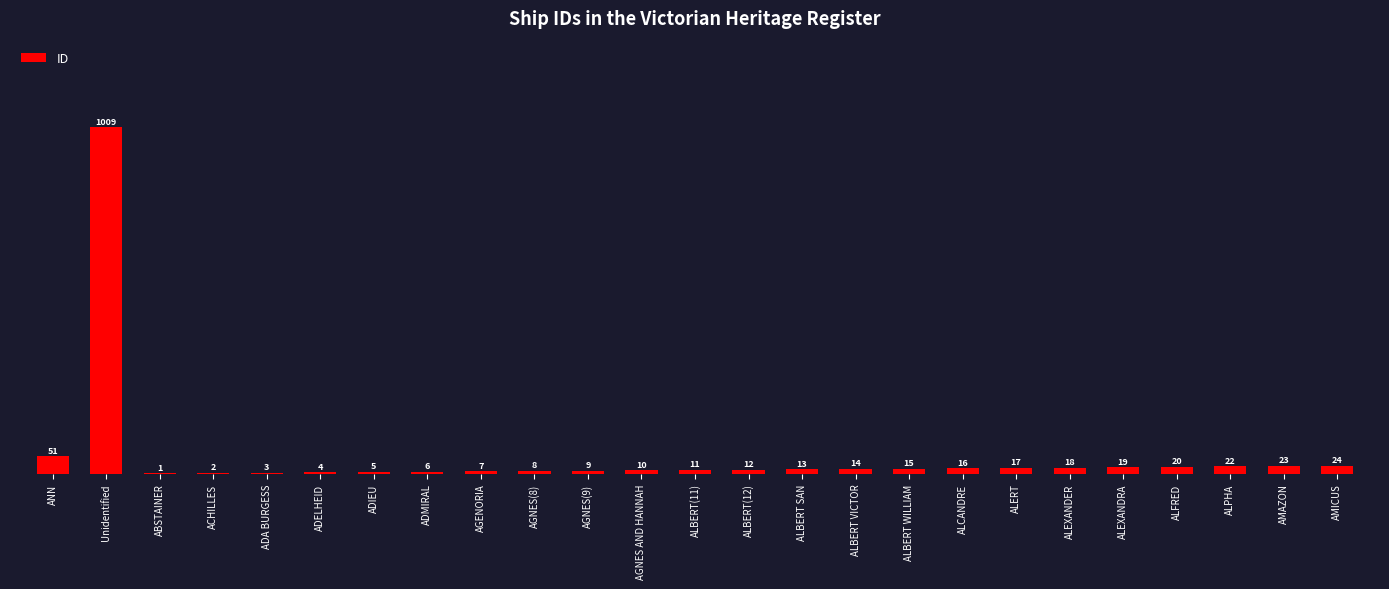

Reading left to right, list all the values displayed in this chart.

ANN=51	Unidentified=1009	ABSTAINER=1	ACHILLES=2	ADA BURGESS=3	ADELHEID=4	ADIEU=5	ADMIRAL=6	AGENORIA=7	AGNES(8)=8	AGNES(9)=9	AGNES AND HANNAH=10	ALBERT(11)=11	ALBERT(12)=12	ALBERT SAN=13	ALBERT VICTOR=14	ALBERT WILLIAM=15	ALCANDRE=16	ALERT=17	ALEXANDER=18	ALEXANDRA=19	ALFRED=20	ALPHA=22	AMAZON=23	AMICUS=24